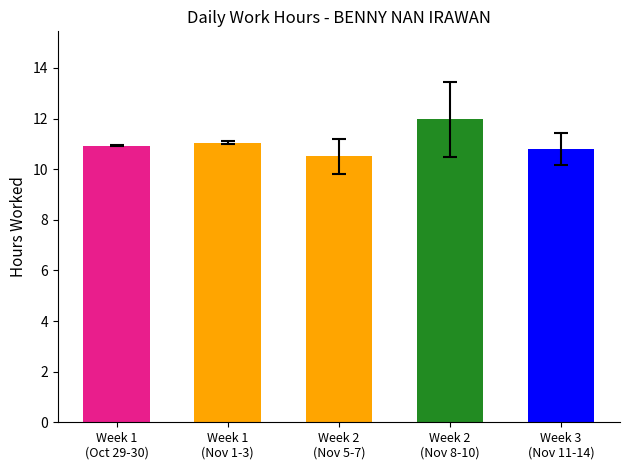

What is the label of the 4th bar from the right?

Week 1
(Nov 1-3)